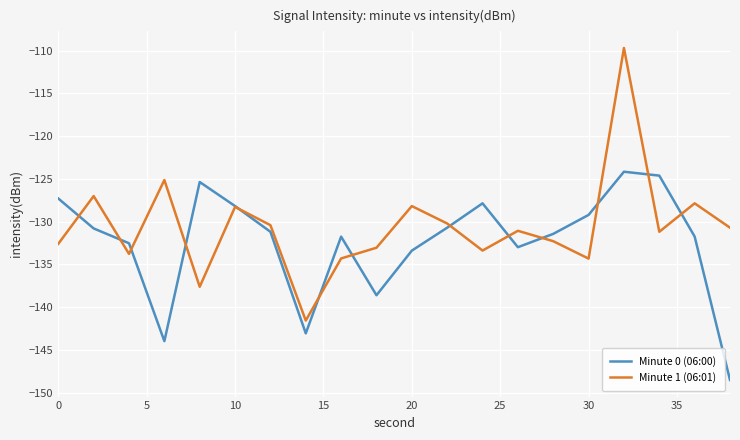

True or false: Minute 0 (06:00) has more than 2 interior local peaks.

True